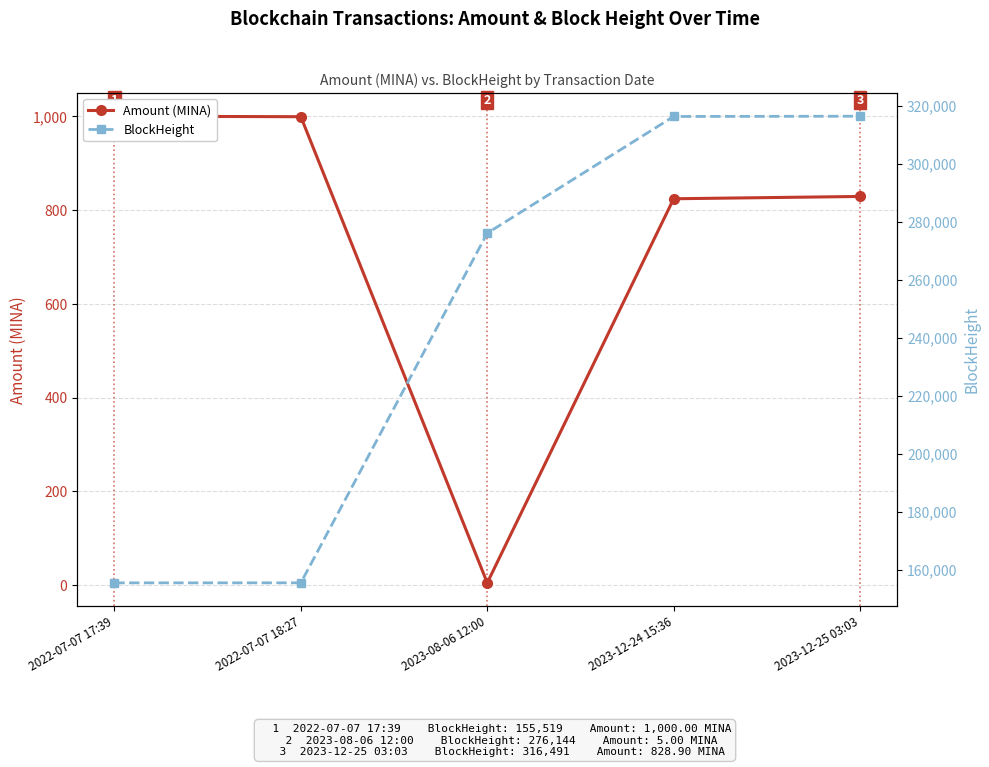

Reading left to right, what are all the values shown in this chart?

Amount (MINA): 1000.0	999.0	5.0	824.0	828.9
BlockHeight: 155519.0	155530.0	276144.0	316400.0	316491.0